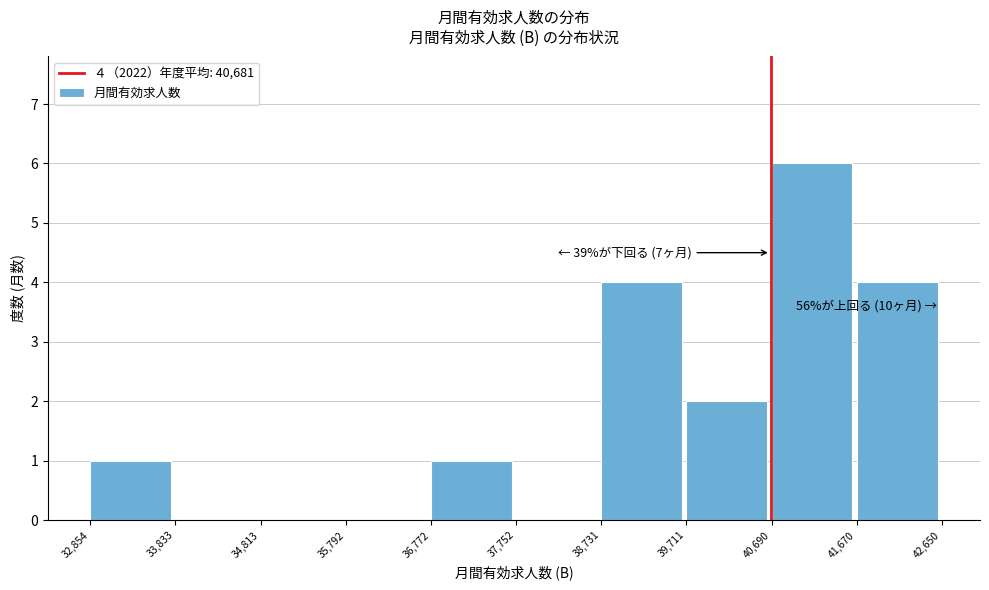

Which range on the x-axis has the tallest bar?

40,690 to 41,670